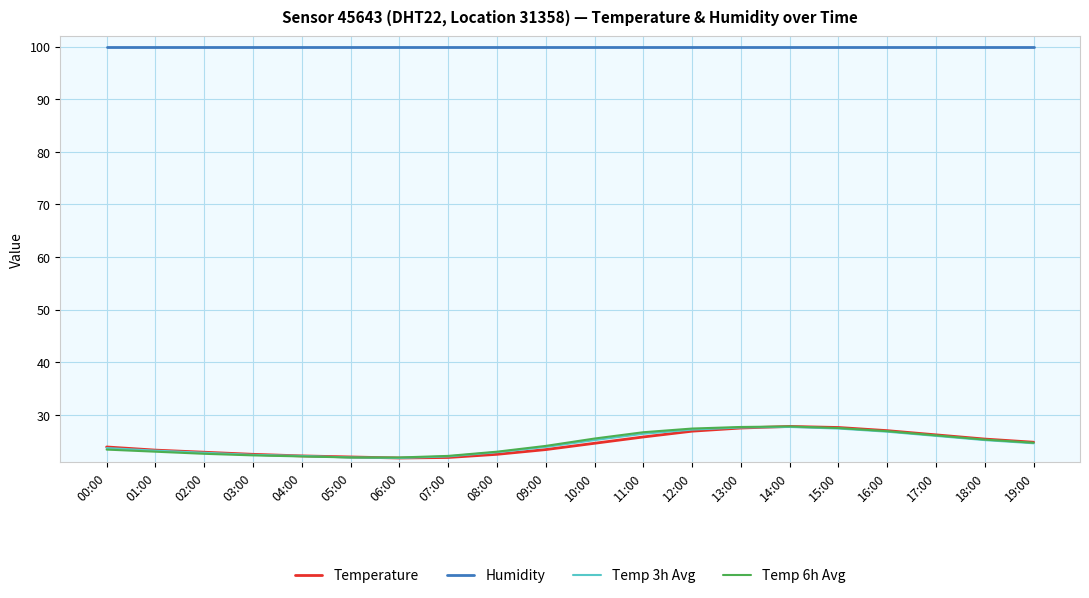

In Temp 6h Avg, how many points are higher than both neighbors (excluding endpoints)?

1